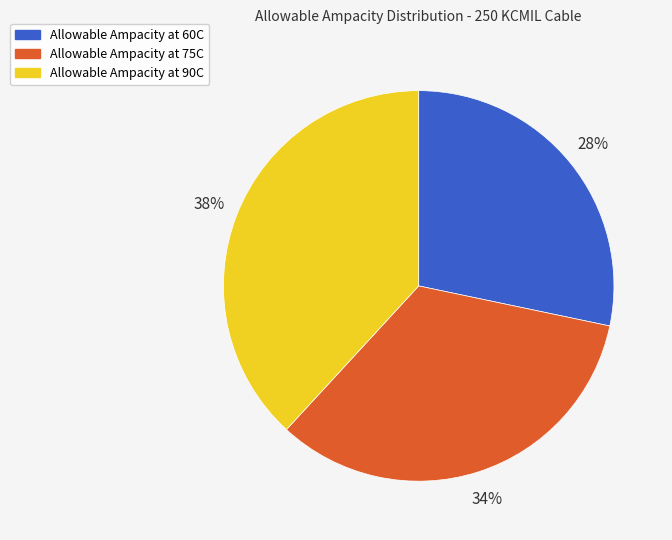

True or false: Allowable Ampacity at 75C accounts for 45% of the total.

False